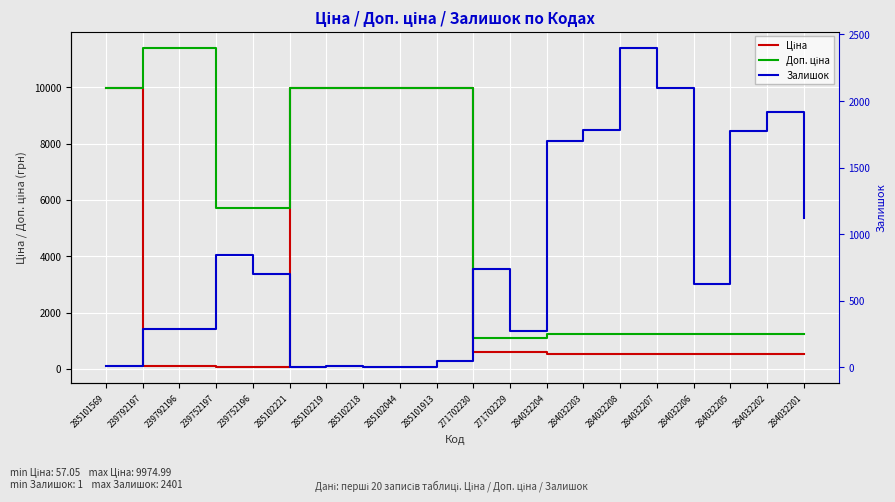

Where do Залишок and Доп. ціна first cross each other?

271702229 and 284032204